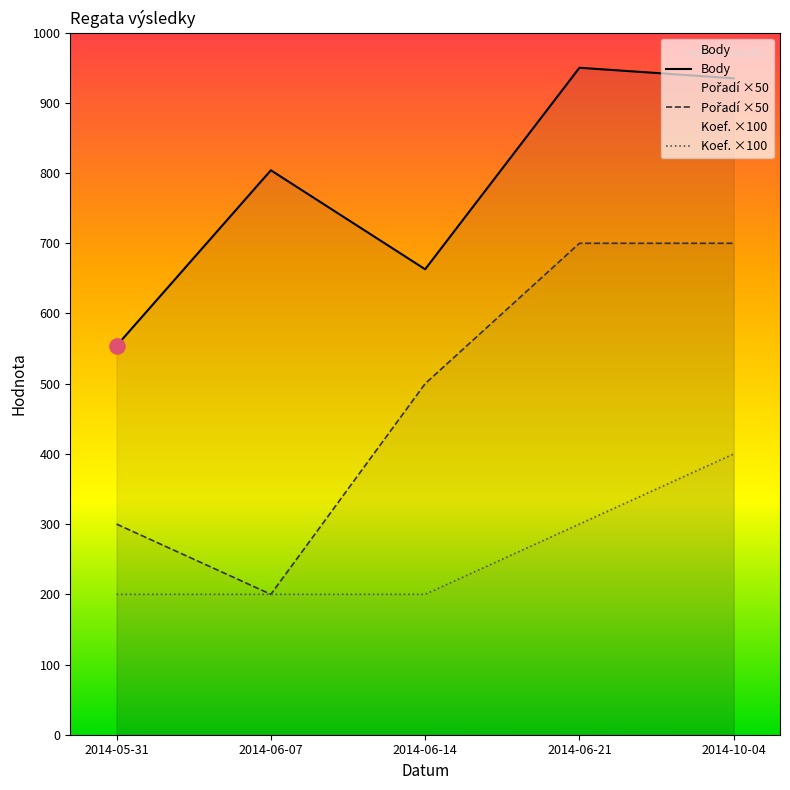

Is the value of Koef. ×100 at 2014-06-07 greater than the value of Body at 2014-06-07?

No